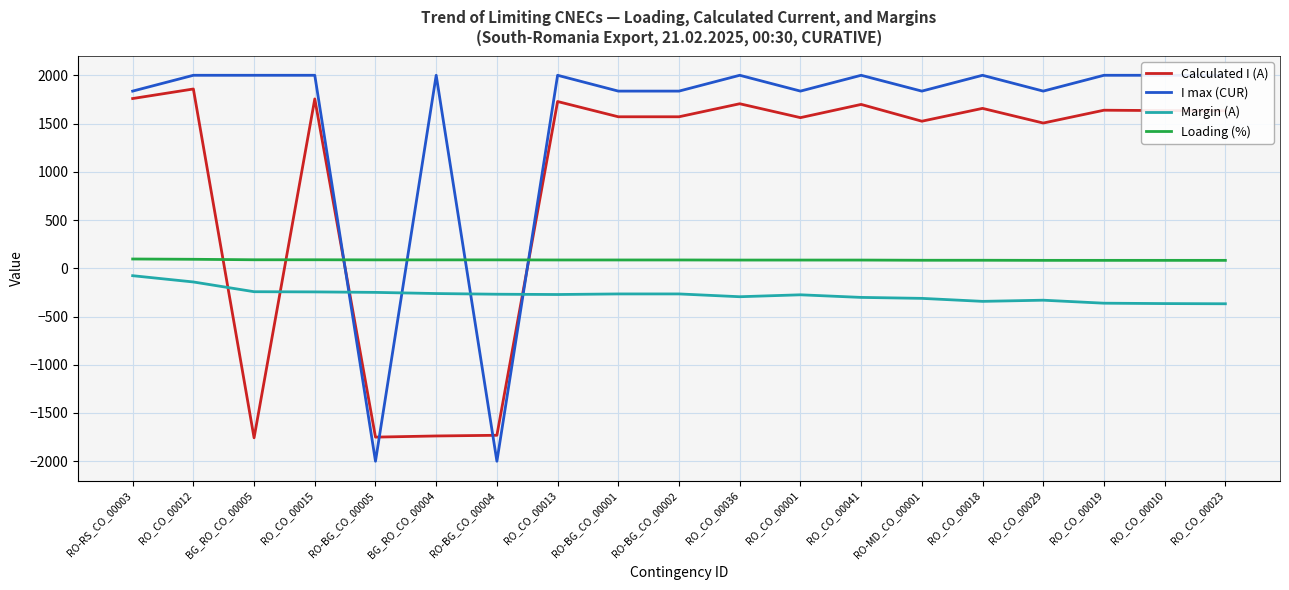

In Margin (A), how many points are higher than both neighbors (excluding endpoints)?

2